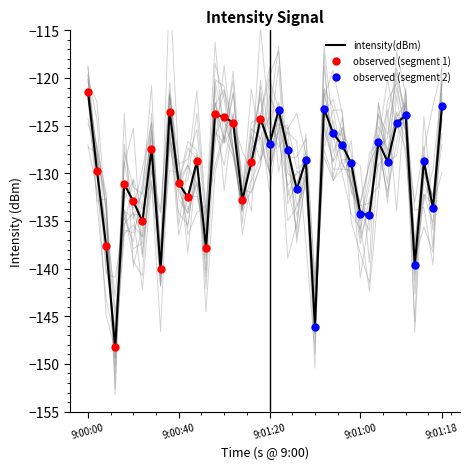

Which category has the highest value in the intensity(dBm) series?

9:00:00